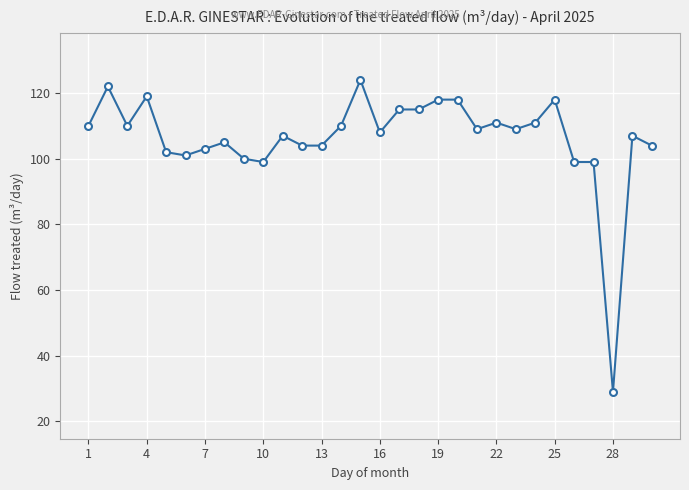

True or false: the data has more than 1 interior local peaks.

True